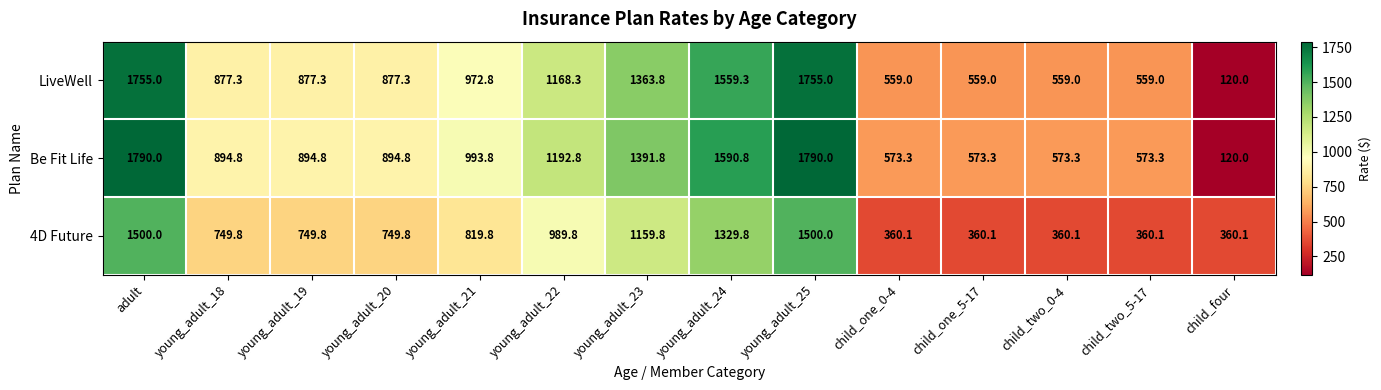

What is the difference between the second highest and minimum values in the 4D Future series?

1139.9